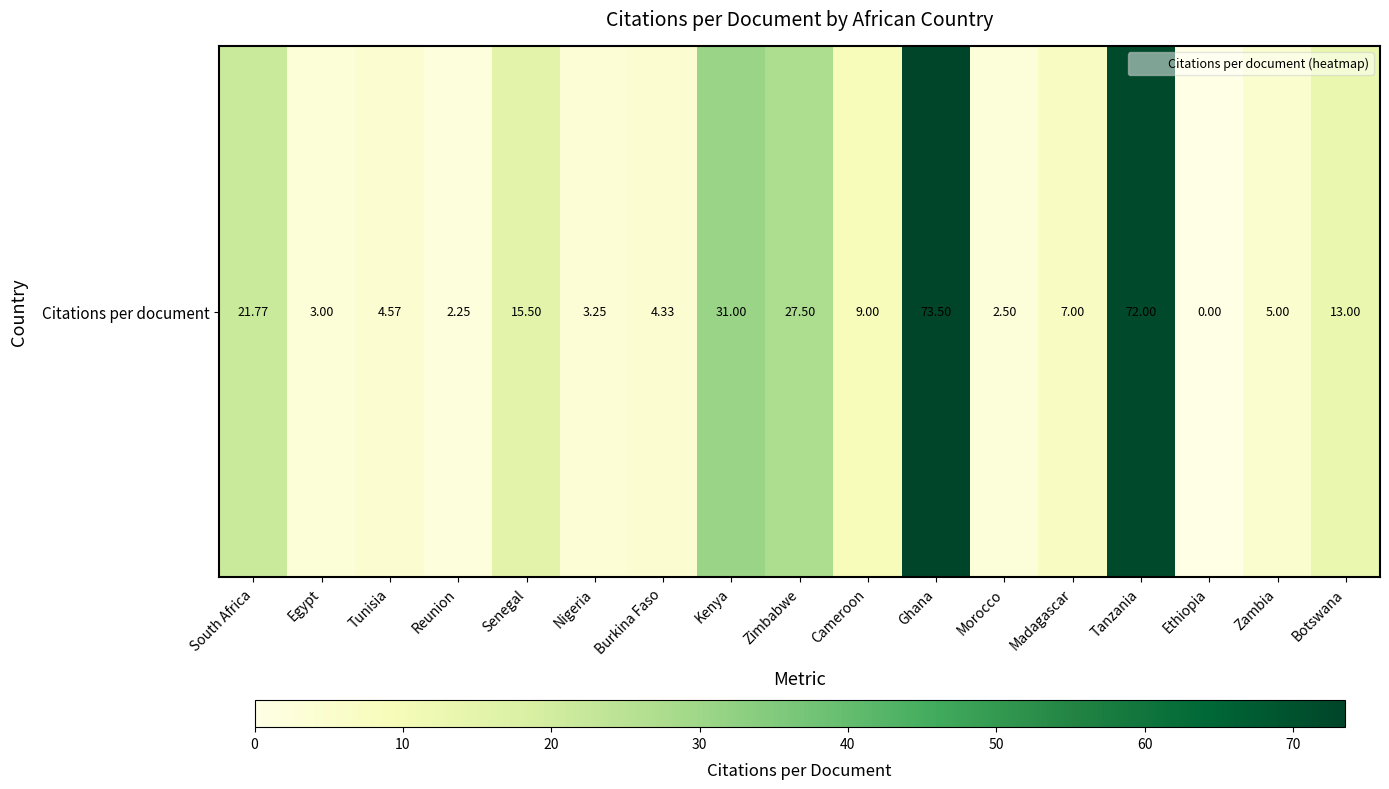

How many data points are above 7?

8